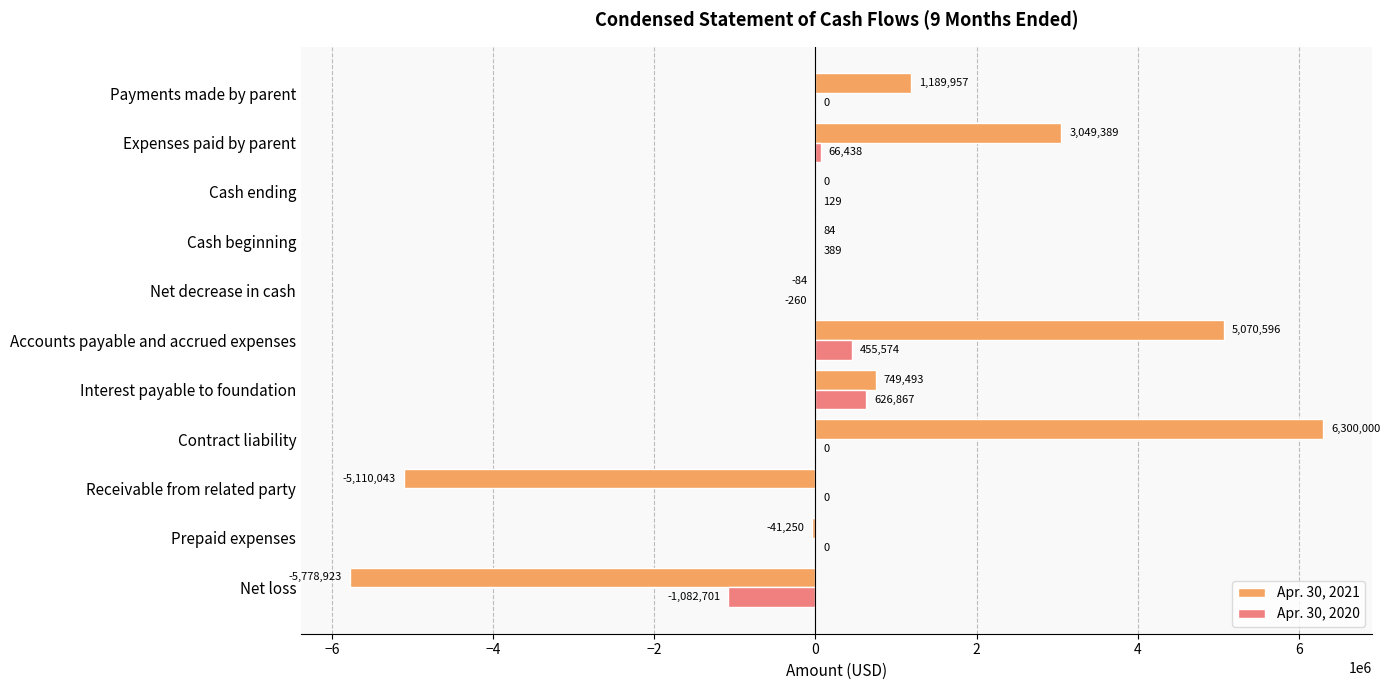

What is the highest value of the Apr. 30, 2021 series?

6300000